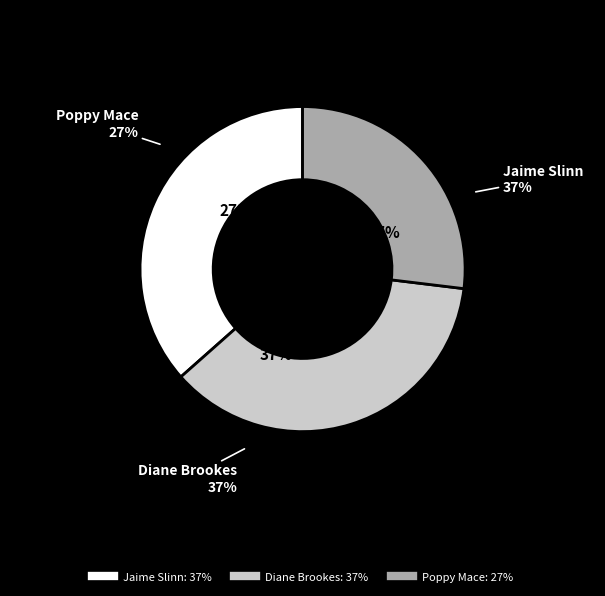

Which category has the smallest portion of the pie?

Poppy Mace